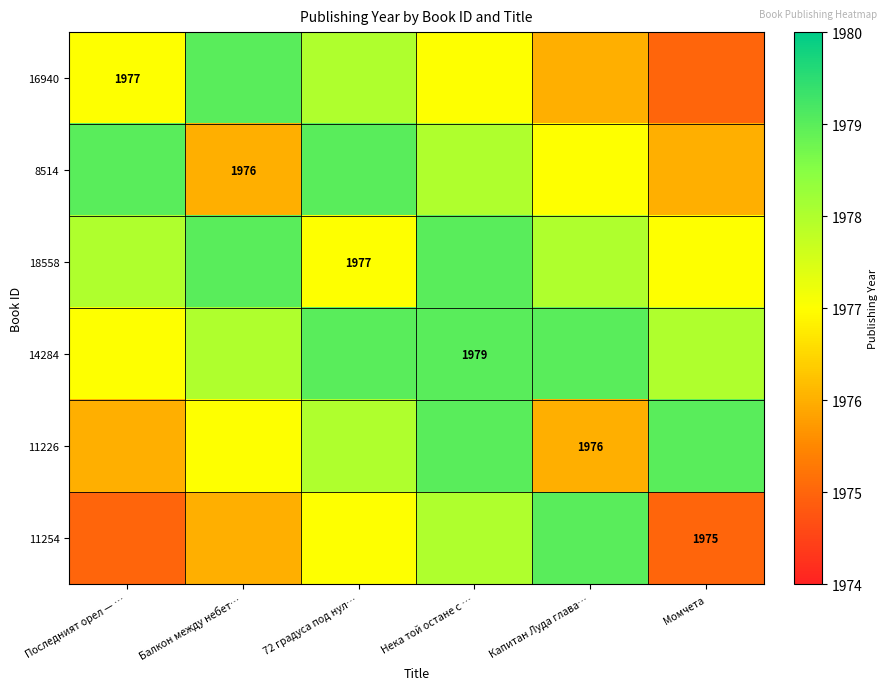

At which category is the sum across all series the highest?

Нека той остане с …